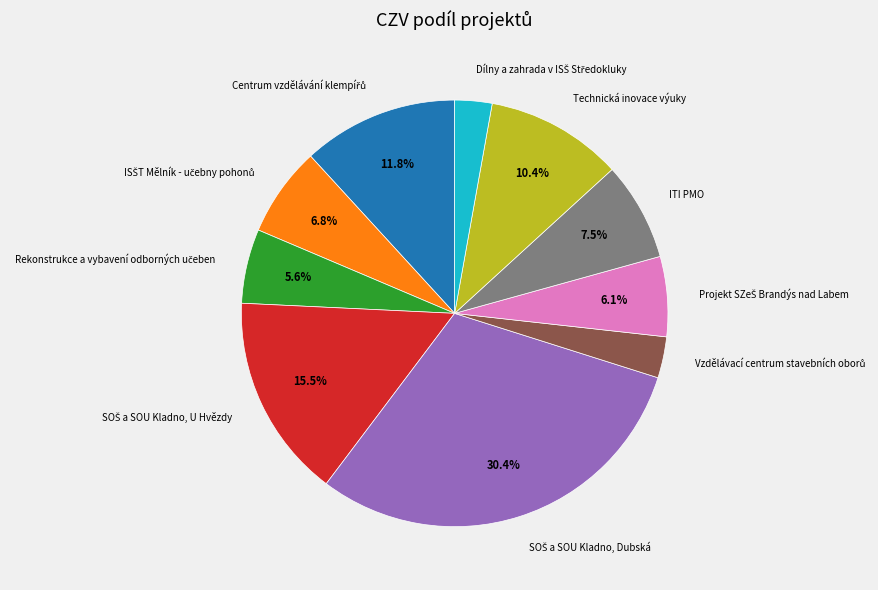

Does any single category account for the majority?

No